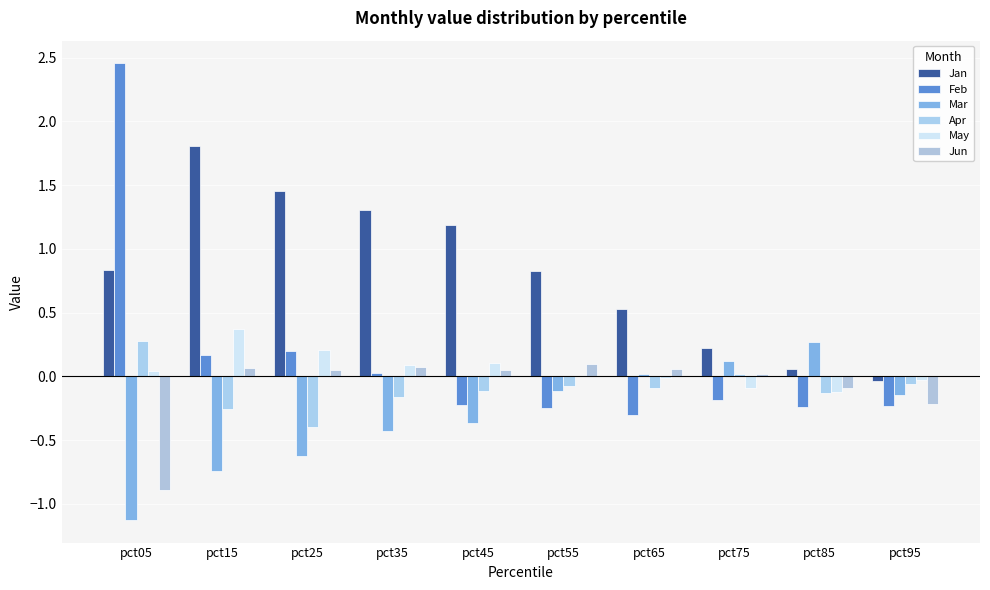

How many groups of bars are there?

10